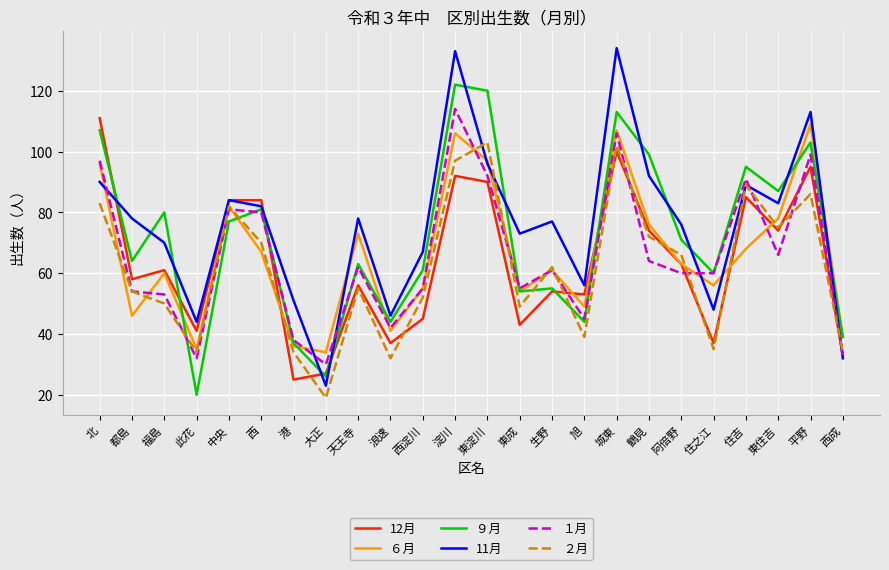

Is it true that ９月 equals 140 at 平野?

False